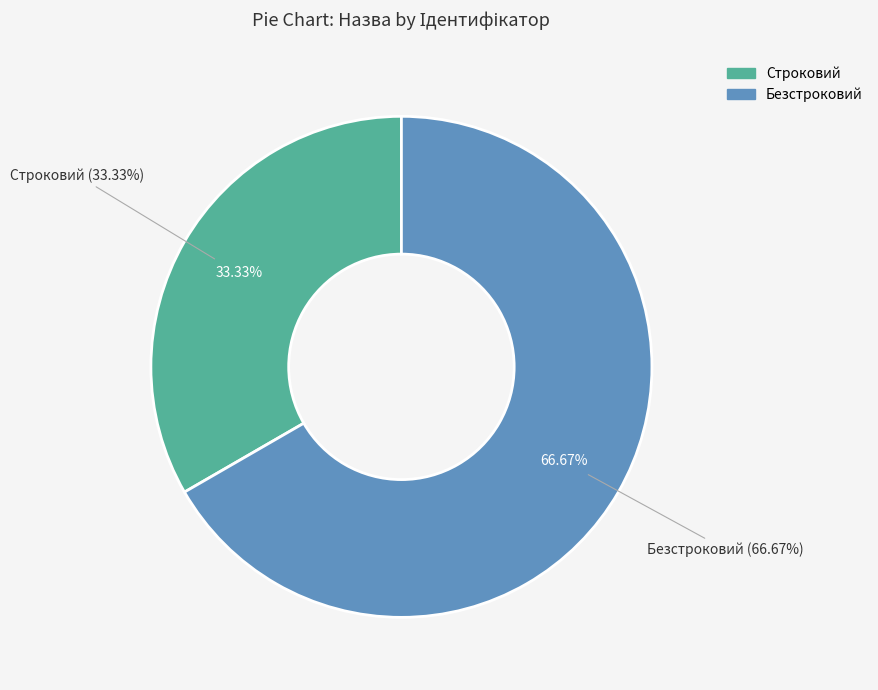

To the nearest percent, what portion does Безстроковий represent?

67%